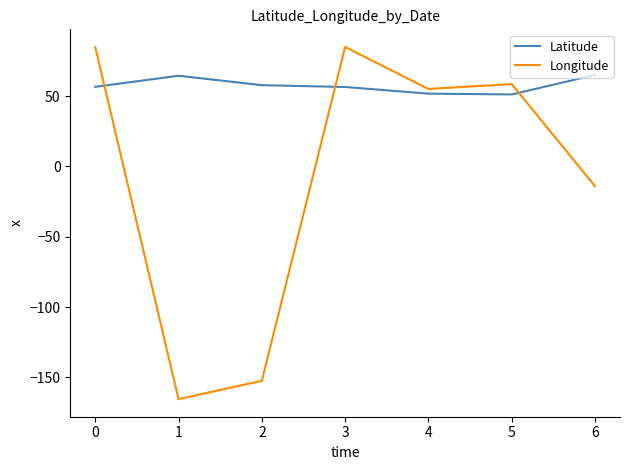

Read the Longitude value at 3.

85.0